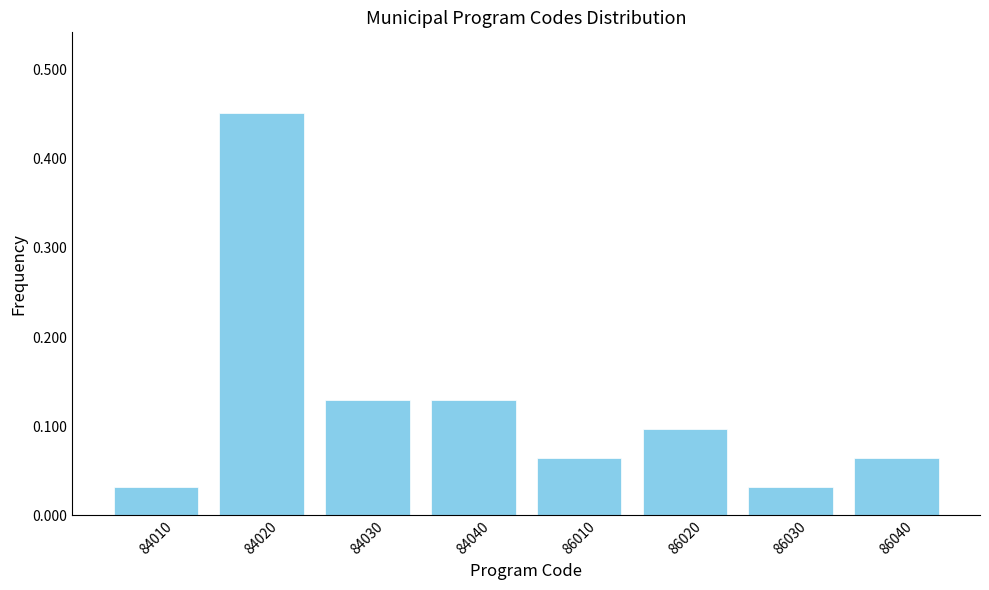

Which label corresponds to the largest value in the chart?

84020